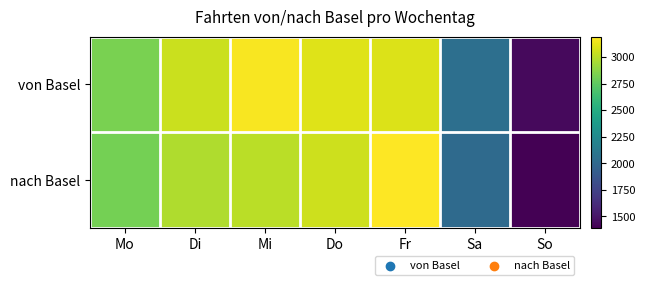

What is the total value across all series at Sa?

4069